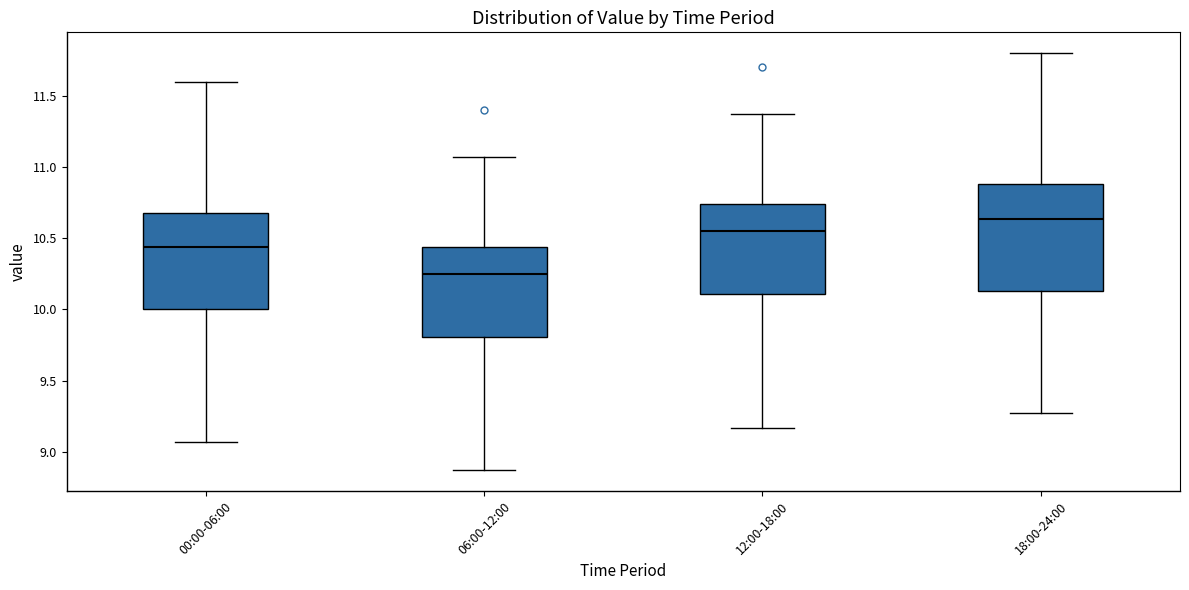

Which box has the lowest median line?

06:00-12:00